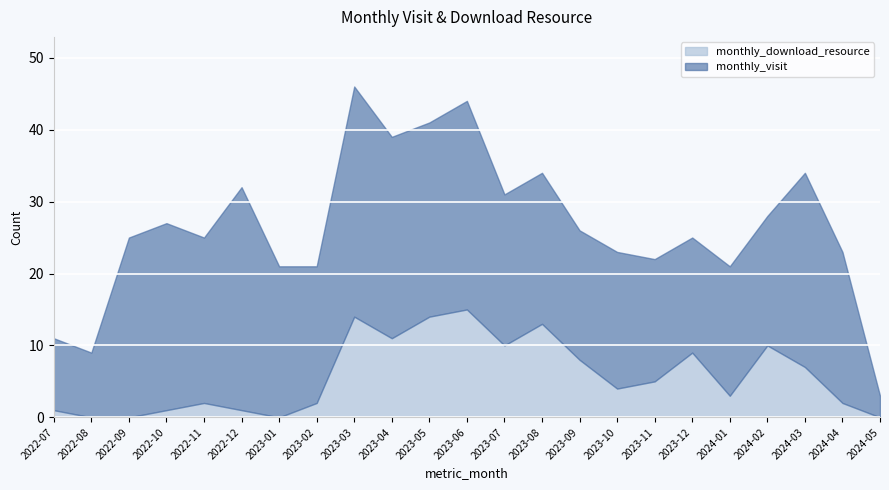

How many lines are shown in the chart?

2